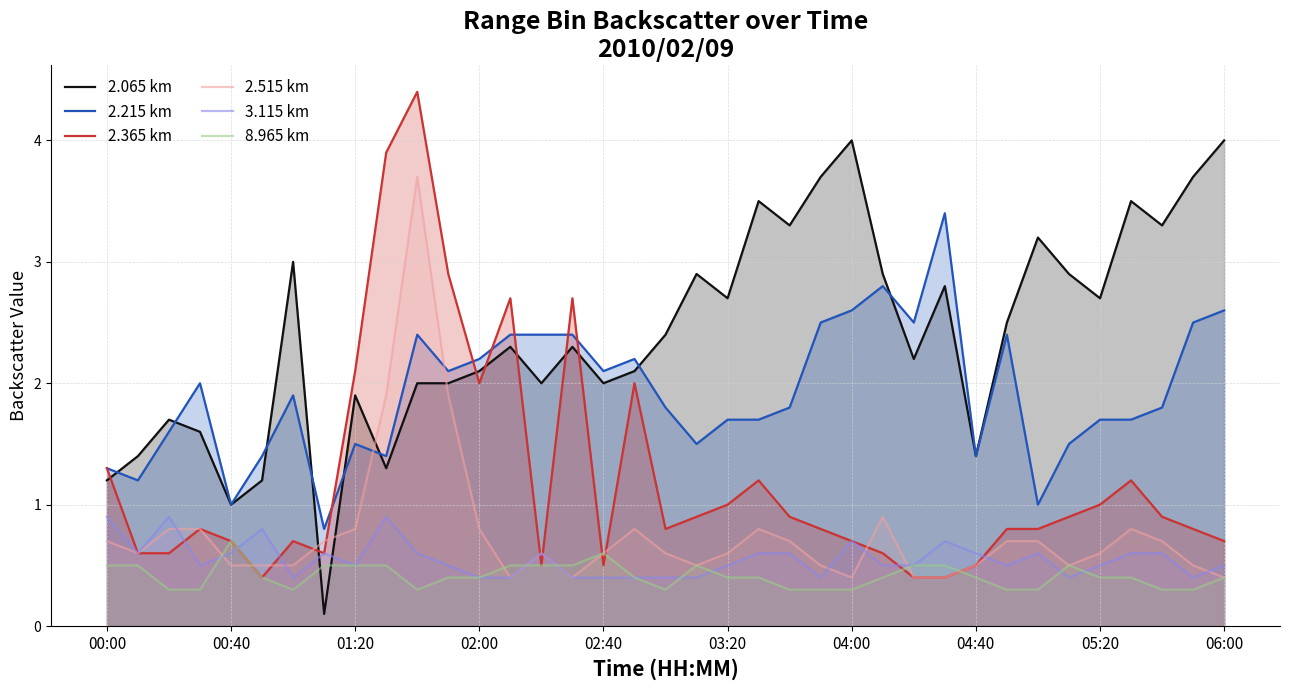

What is the minimum value for 2.365 km?

0.4